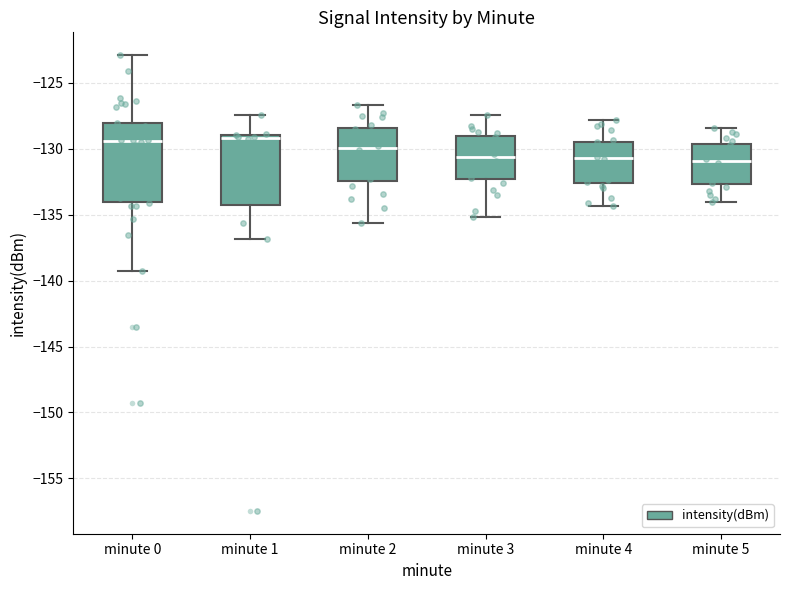

Where is the lower edge of the box for minute 3 on the y-axis? The values are not printed on the chart, so give them approximately, as read against the axis.

-132.5